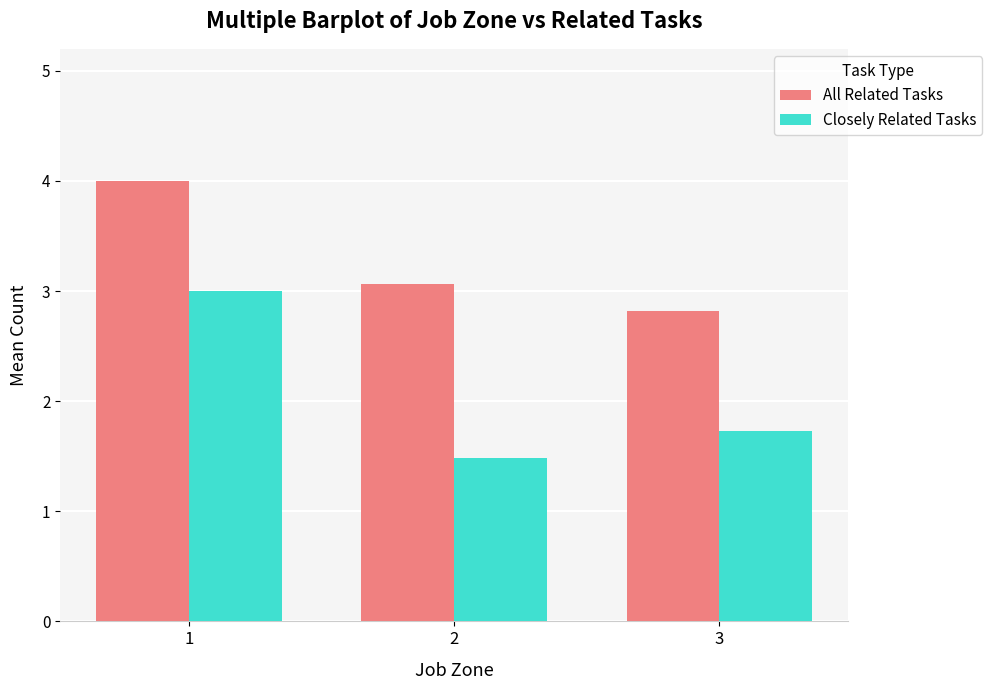

At which category is the sum across all series the highest?

1